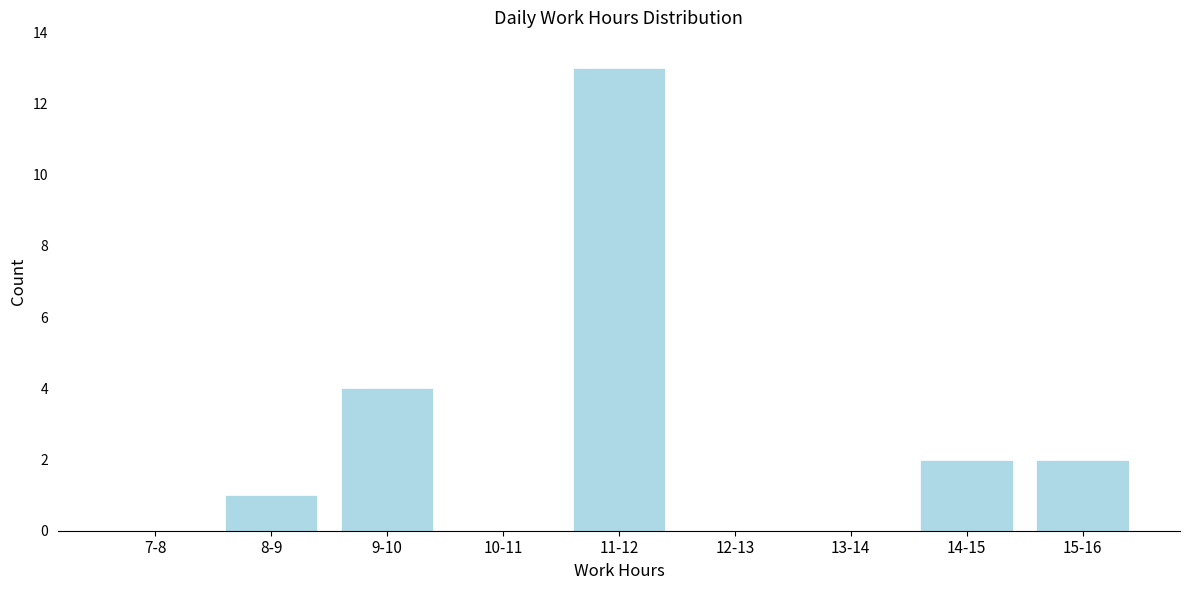

Reading left to right, list all the values displayed in this chart.

7-8=0	8-9=1	9-10=4	10-11=0	11-12=13	12-13=0	13-14=0	14-15=2	15-16=2